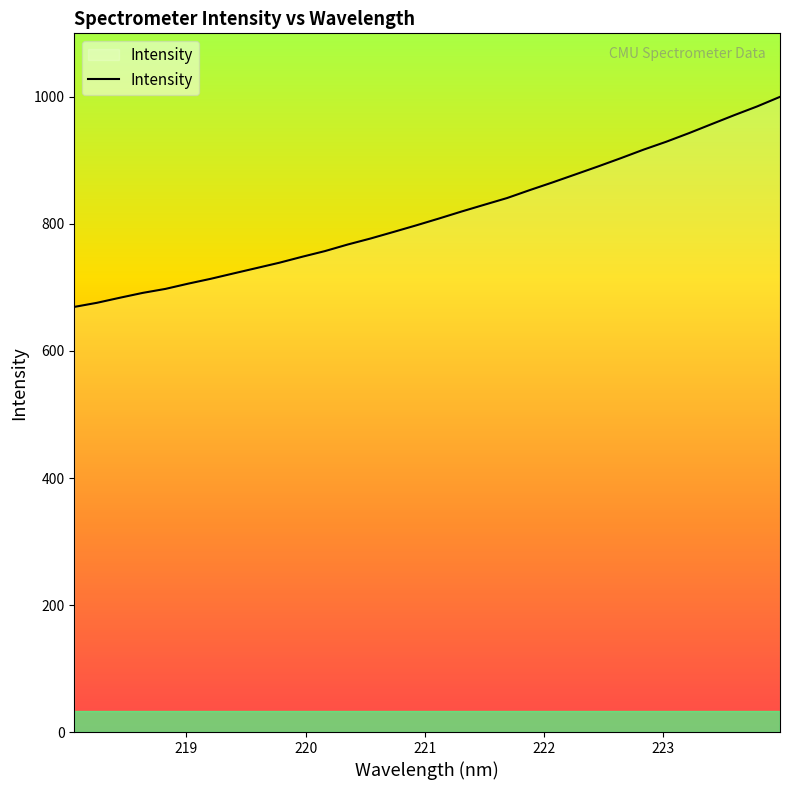

What is the maximum value shown in the chart?

1000.2